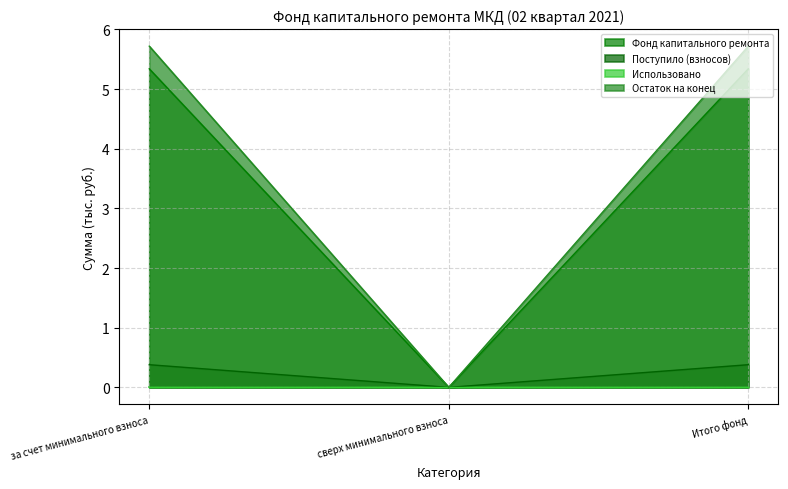

Rank the series at сверх минимального взноса from lowest to highest value.

Фонд капитального ремонта, Поступило (взносов), Остаток на конец